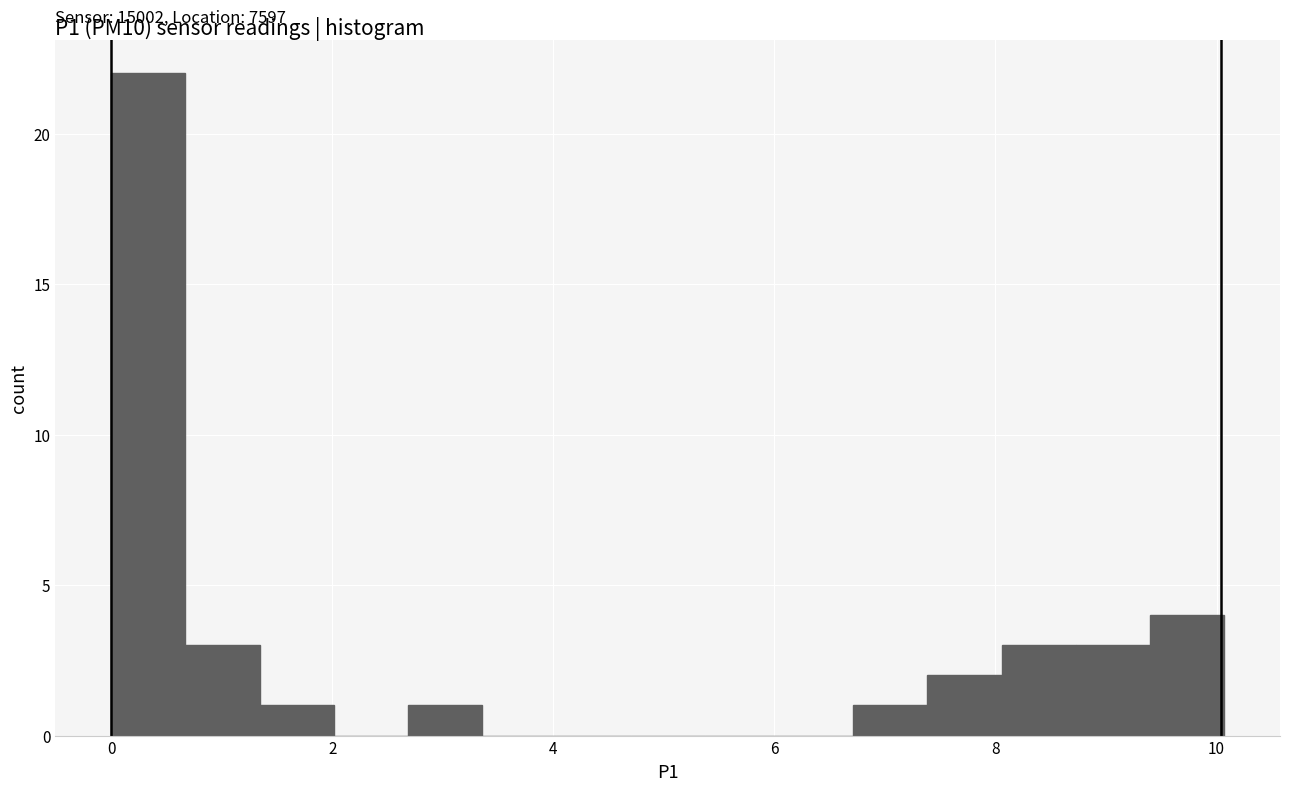

Around what value on the x-axis is the tallest bar? Give the approximate position of its centre, as read against the axis.

0.4